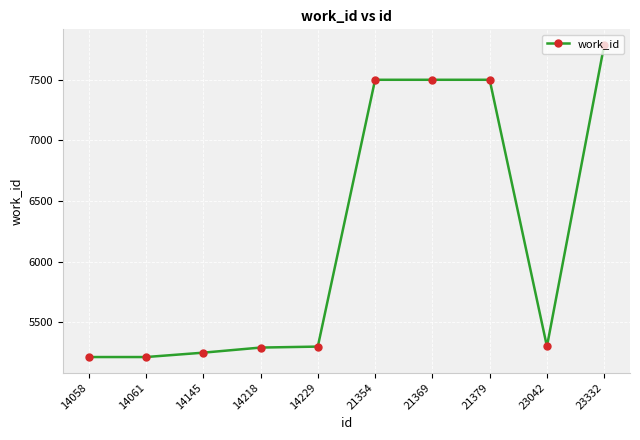

Approximately how many times larger is the value at 14218 compared to 14058?

1.0